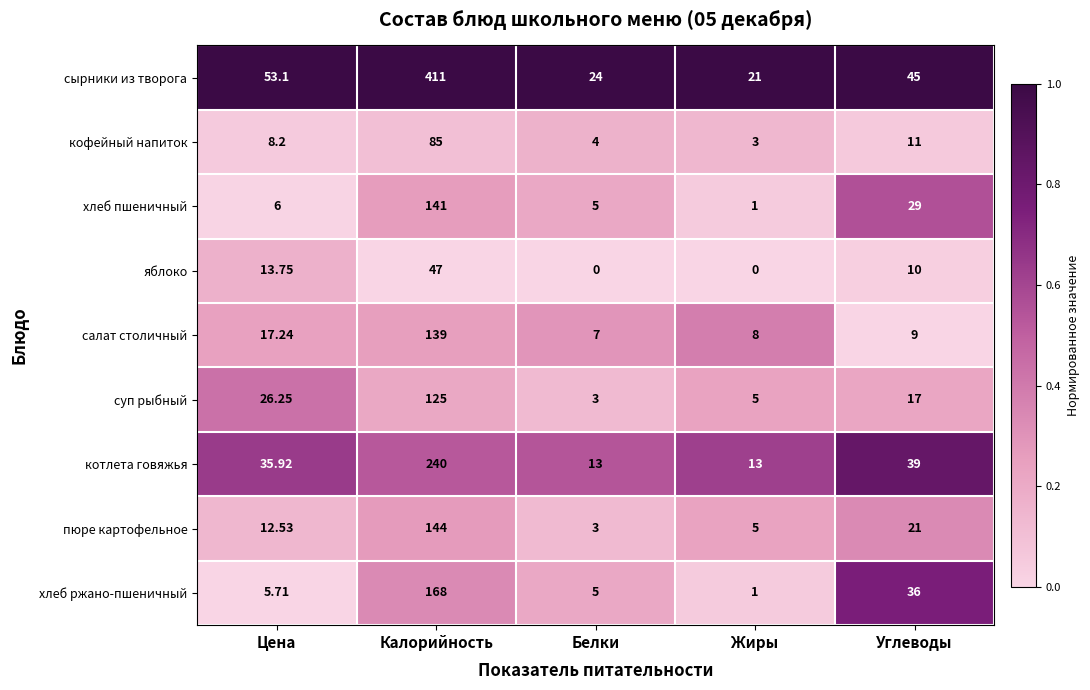

List the labels in order of салат столичный value, smallest first.

Белки, Жиры, Углеводы, Цена, Калорийность